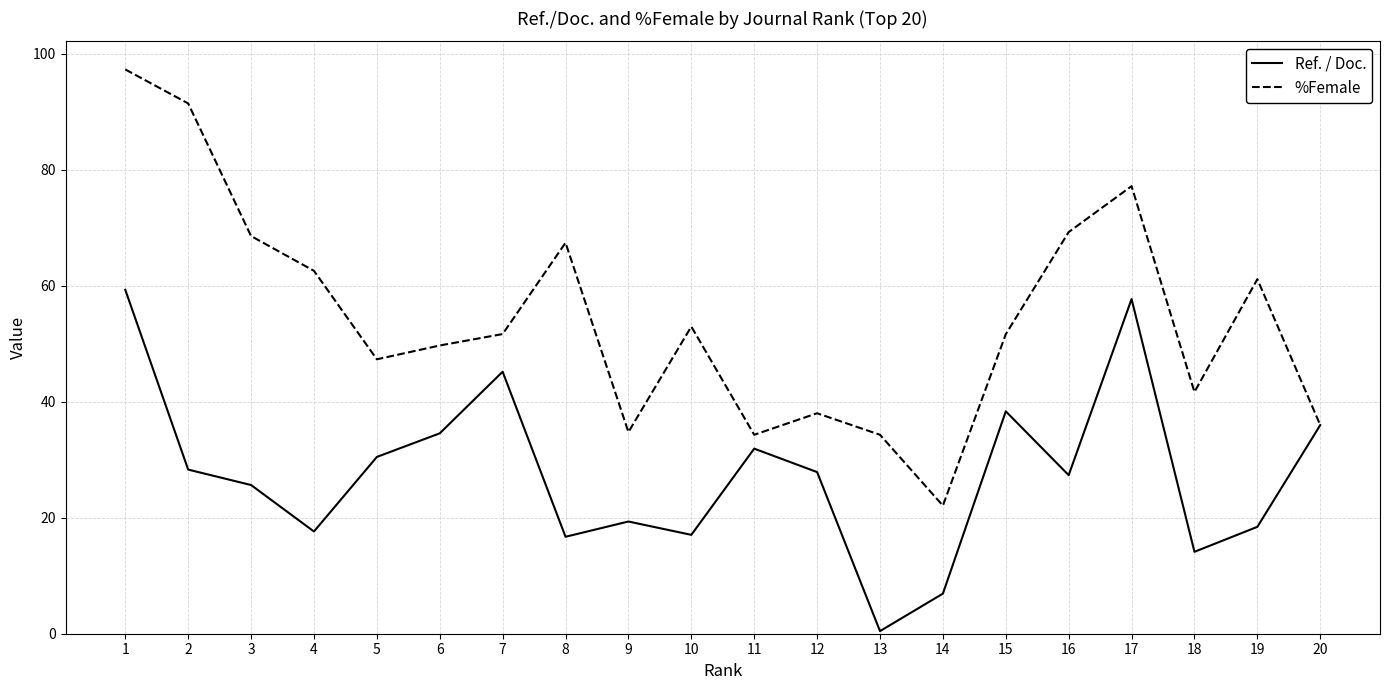

Rank the series by their average value, from highest to lowest.

%Female, Ref. / Doc.